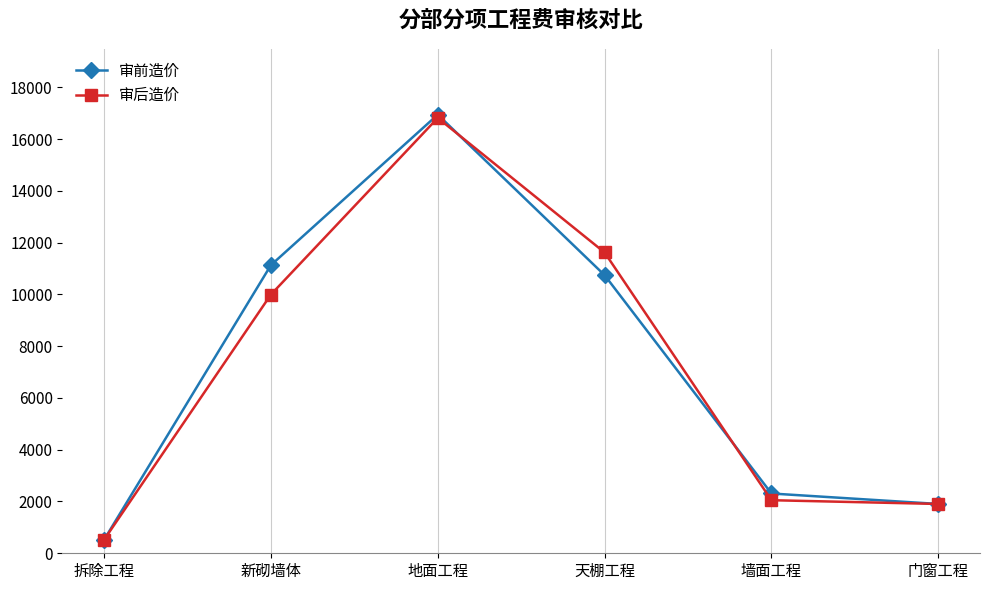

How many lines are shown in the chart?

2